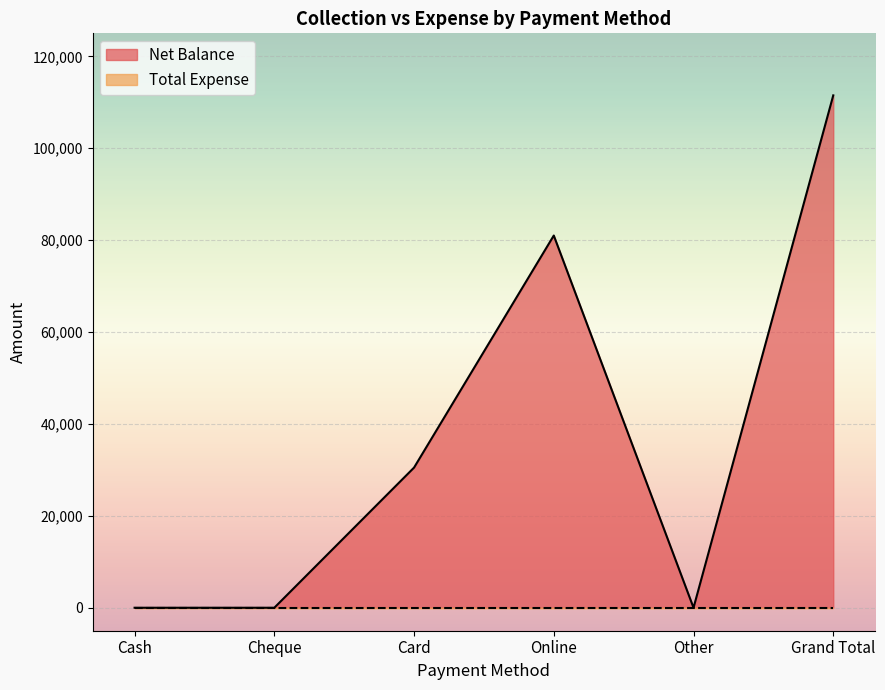

What is the difference between the second highest and second lowest values?

81000